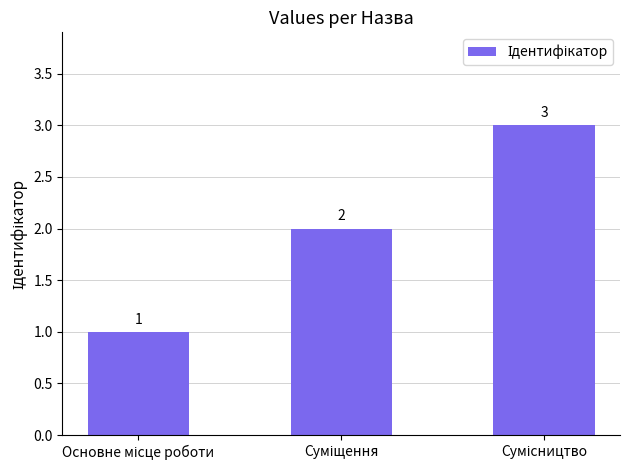

What is the average value?

2